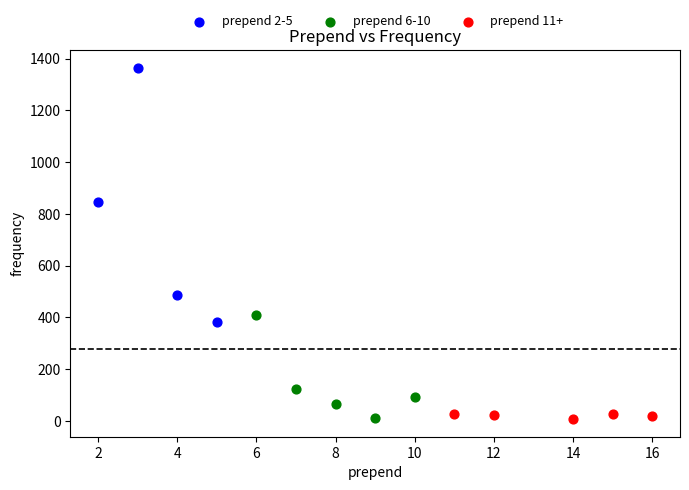

Which series contains the highest Y value?

prepend 2-5